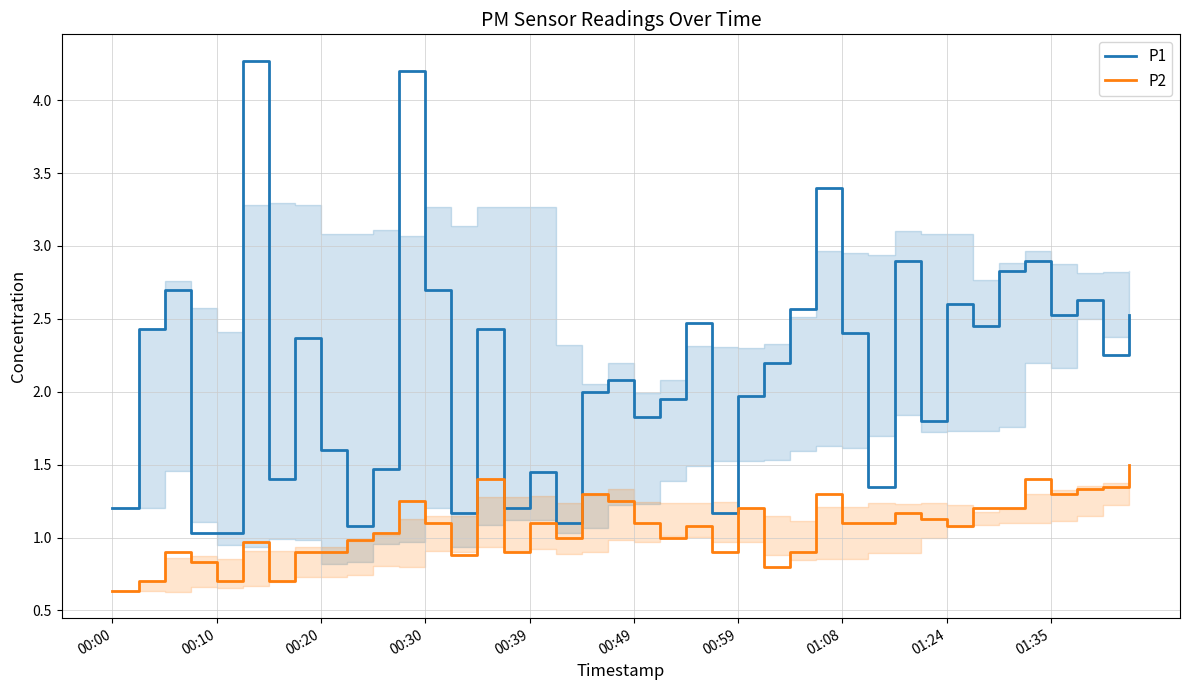

What is the highest value of the P2 series?

1.5